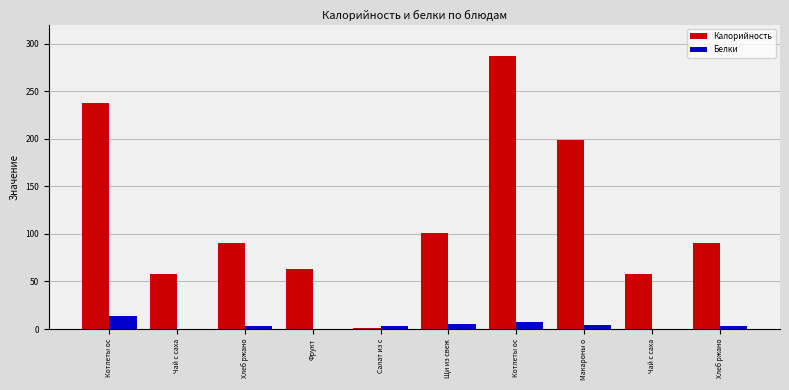

Reading left to right, transcribe all the data shown in this chart.

Калорийность: 237.6	58.0	90.3	63.3	0.9	100.5	287.6	198.9	58.0	90.3
Белки: 13.5	0.0	3.5	0.3	3.1	5.6	7.9	3.7	0.0	3.5